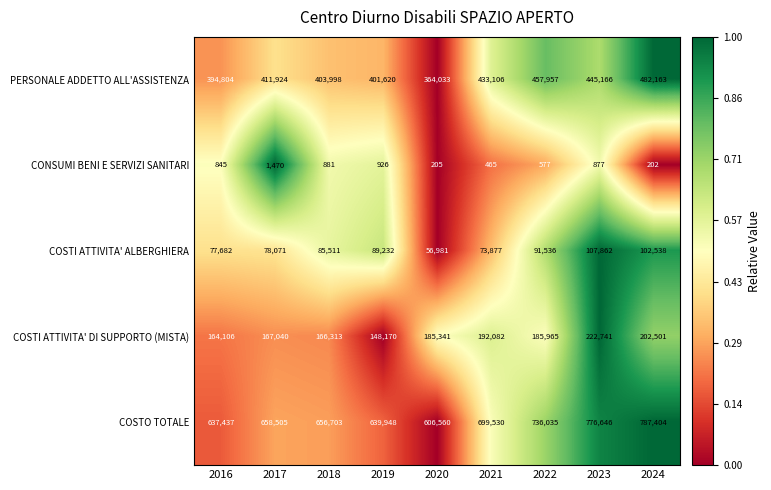

What is the total value across all series at 2019?

1279896